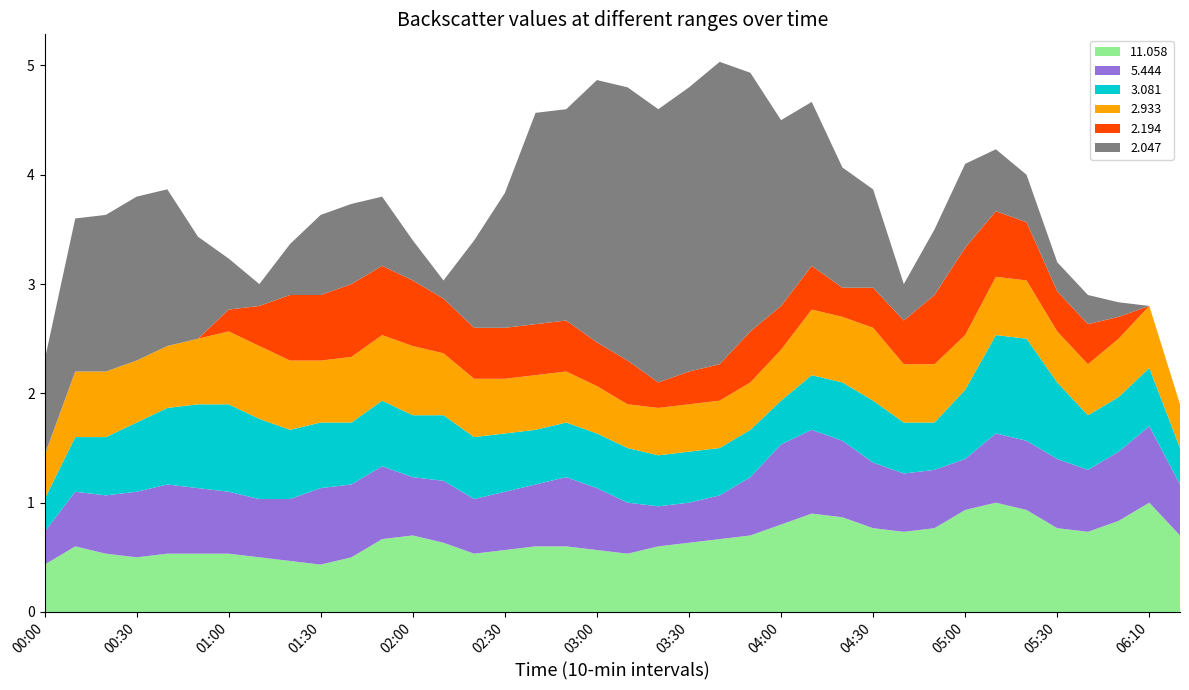

What is the minimum value for 11.058?

0.4